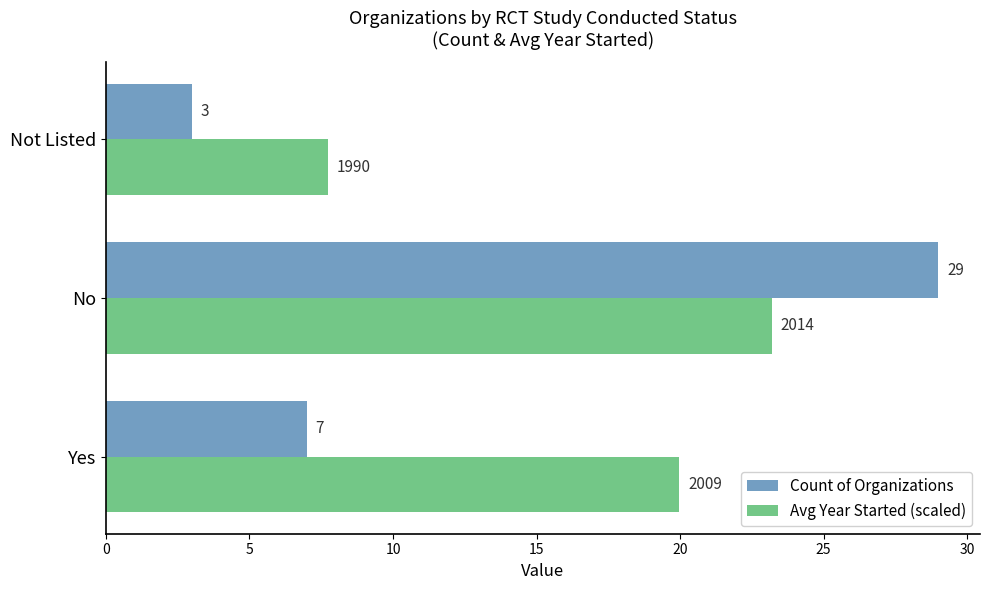

Count the Count of Organizations values in the range 3 to 29.

3